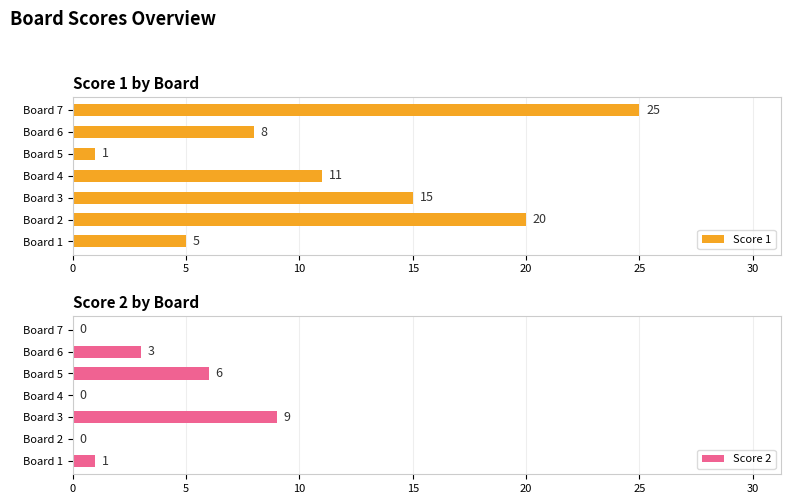

What is the value of the Score 1 bar at the 3rd from the left?

15